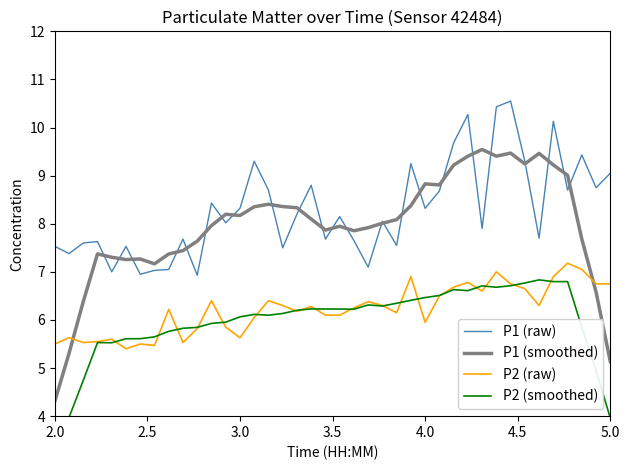

What are all the series names shown in the legend?

P1 (raw), P1 (smoothed), P2 (raw), P2 (smoothed)